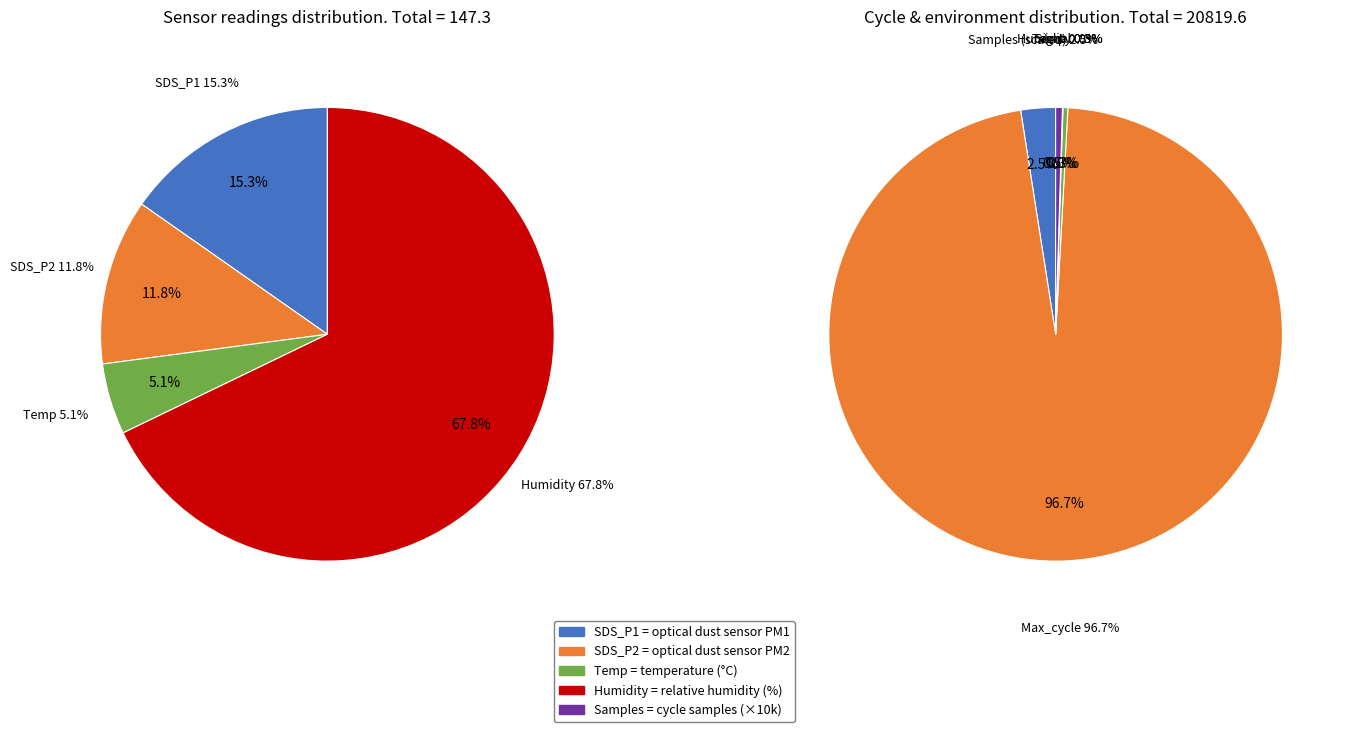

Count the number of slices in the pie.

5